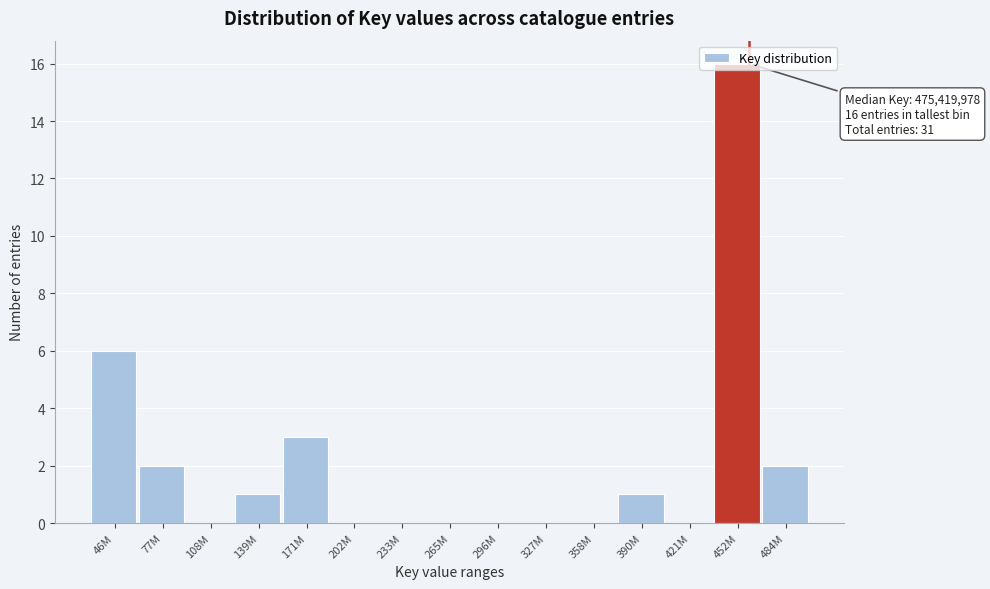

What is the sum of the values at 452M and 77M?

18